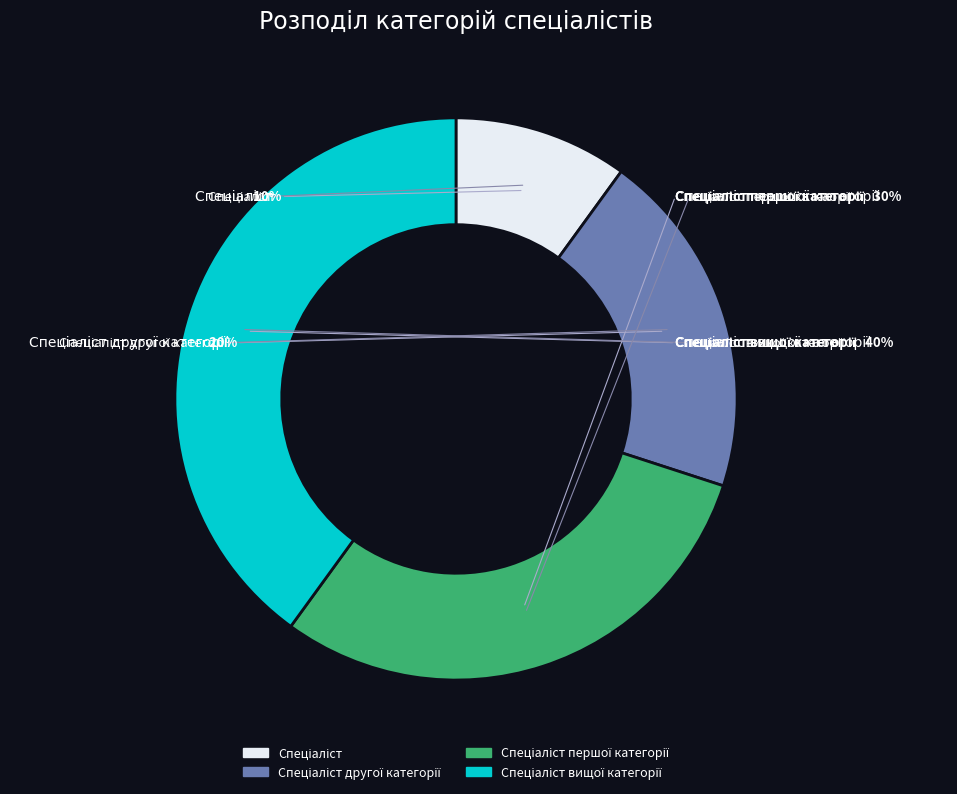

Is Спеціаліст вищої категорії the majority of the pie?

No